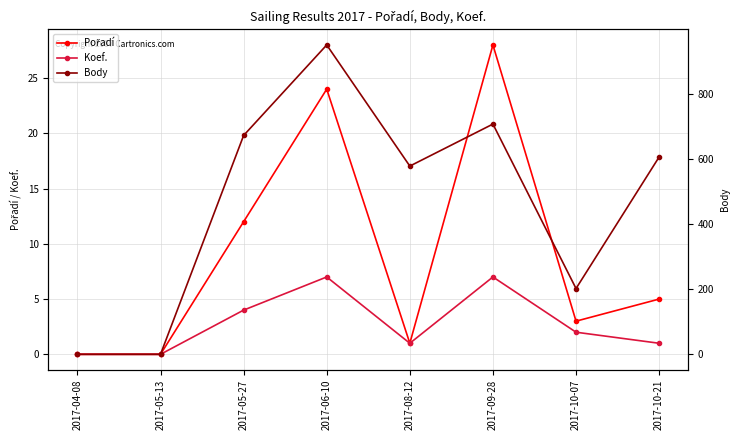

What position from the right is 2017-05-27?

6